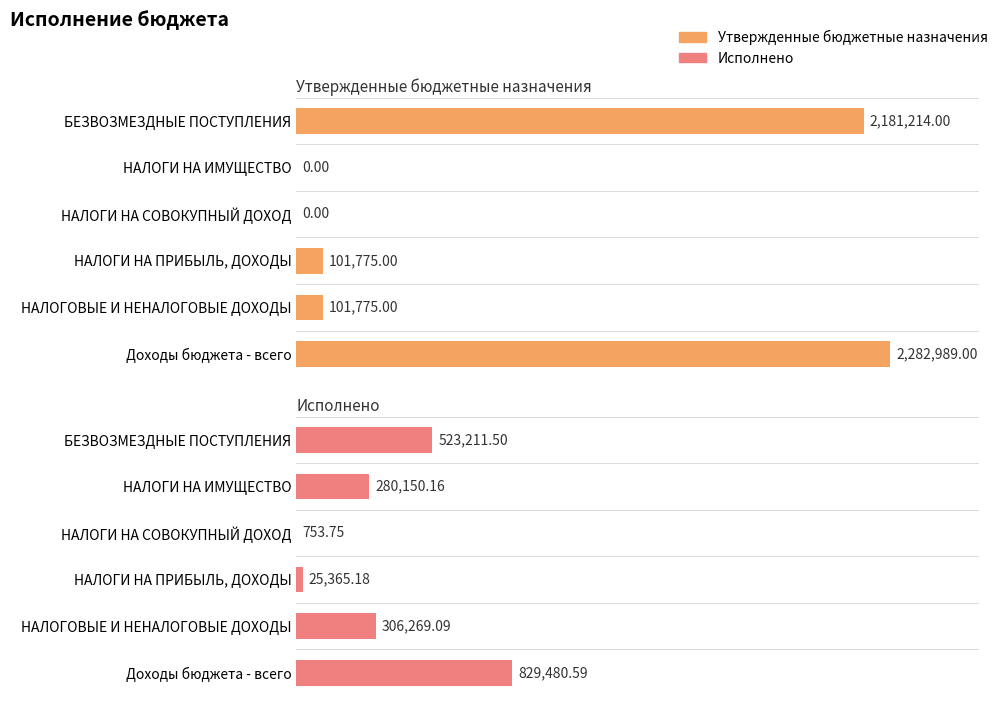

The Утвержденные бюджетные назначения series shows 145288.6 at НАЛОГИ НА ПРИБЫЛЬ, ДОХОДЫ. True or false?

False